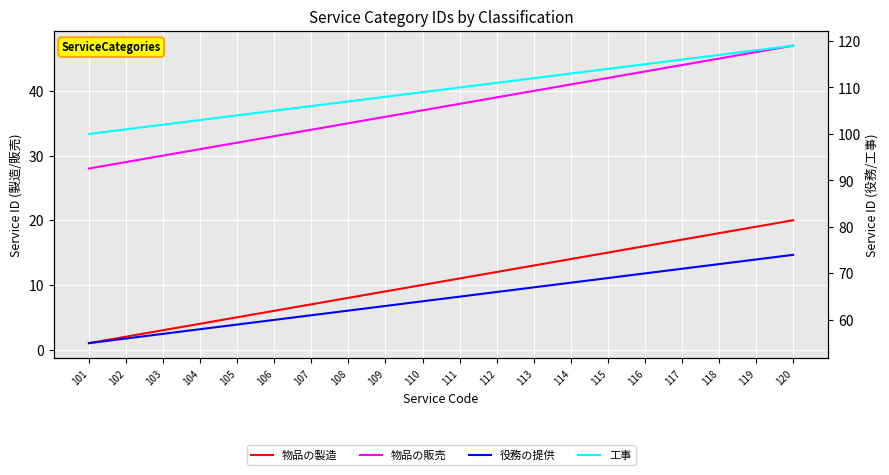

At how many categories does at least one series exceed 98?

20